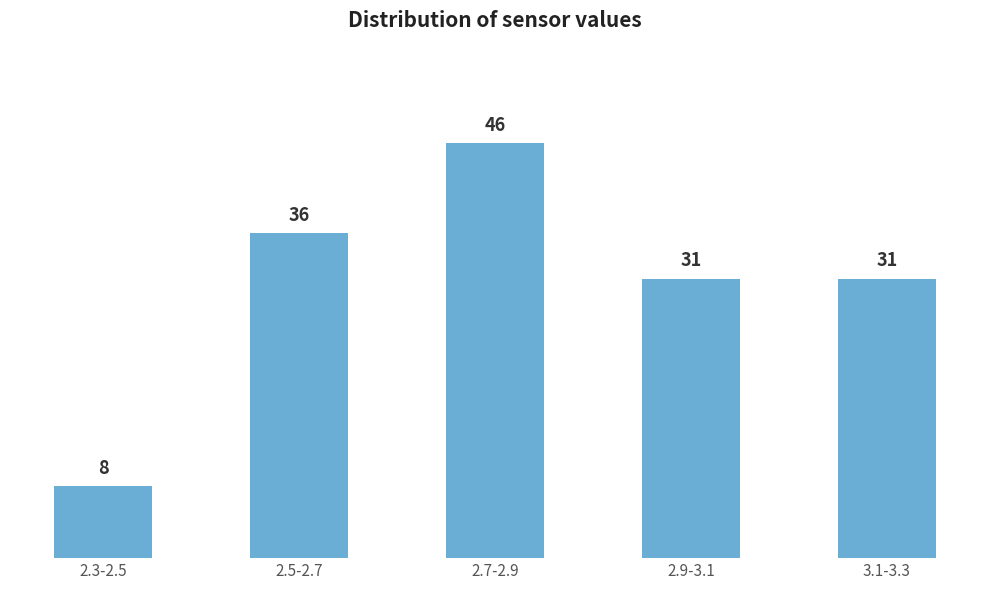

Reading right to left, extract all data points from this chart.

3.1-3.3=31	2.9-3.1=31	2.7-2.9=46	2.5-2.7=36	2.3-2.5=8